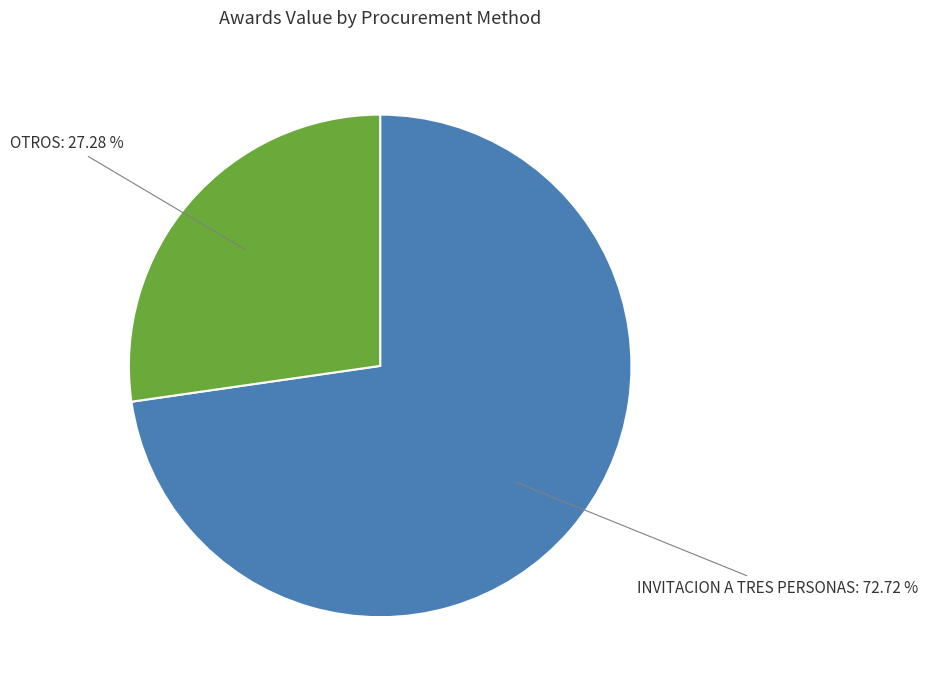

Is there any slice that represents more than half of the pie?

Yes